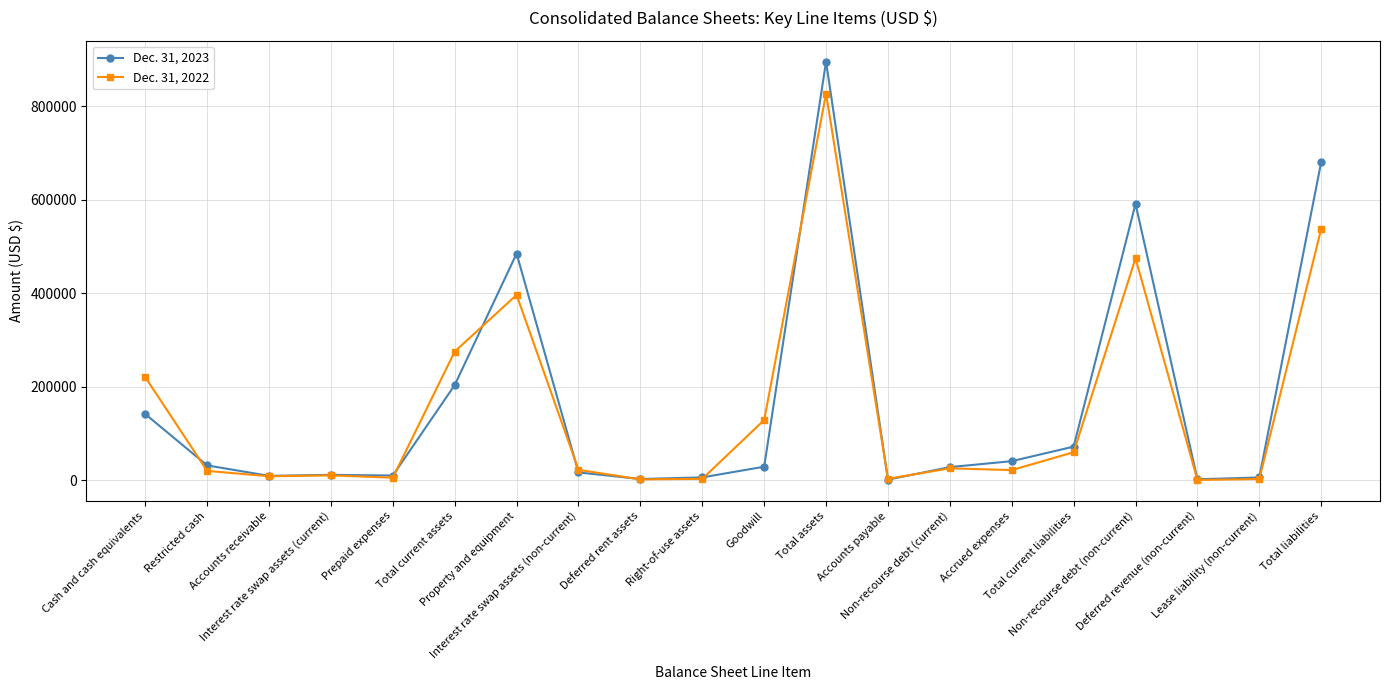

True or false: Dec. 31, 2023 has more than 2 points higher than both neighbors.

True